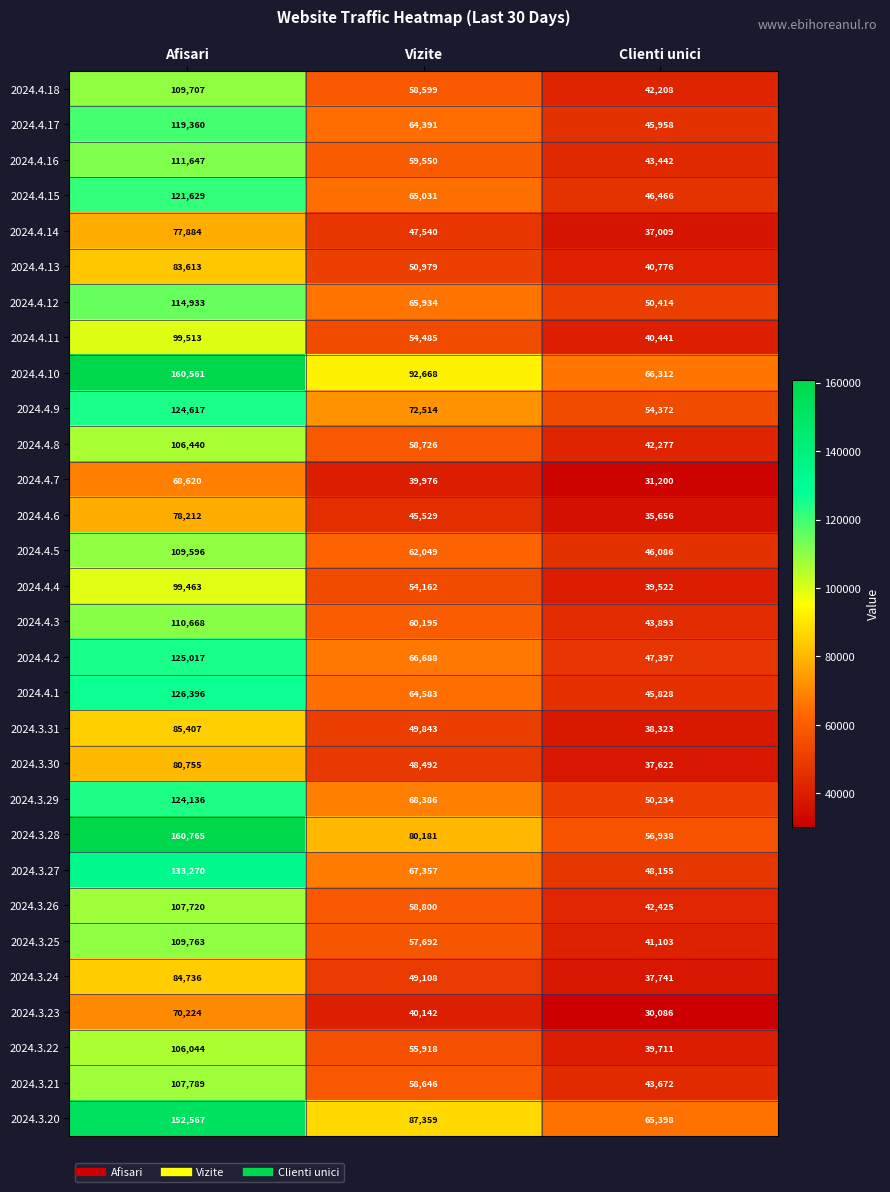

At how many categories does at least one series exceed 61767?

3